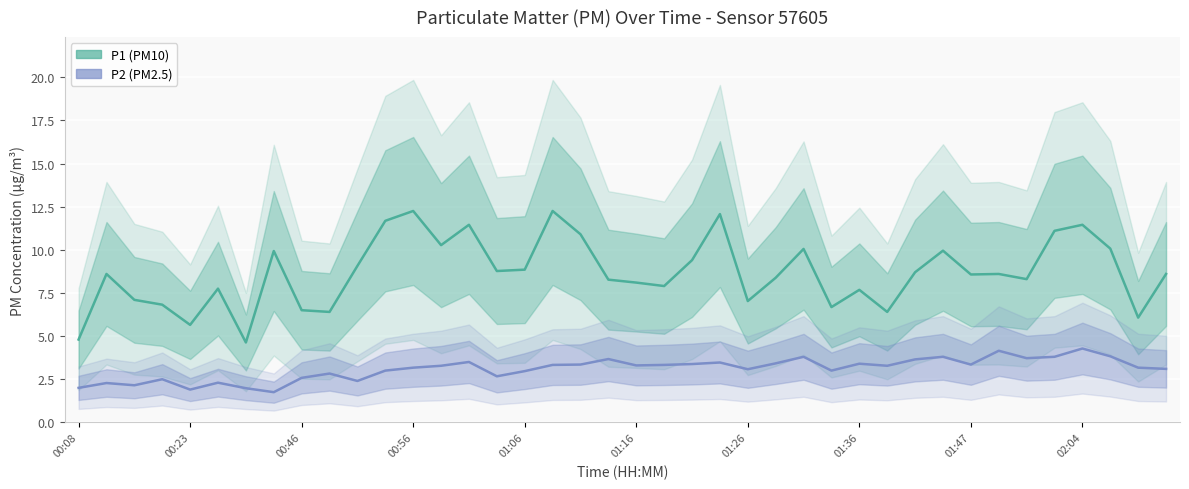

List the series in order of their peak value, highest first.

P1 (PM10), P2 (PM2.5)